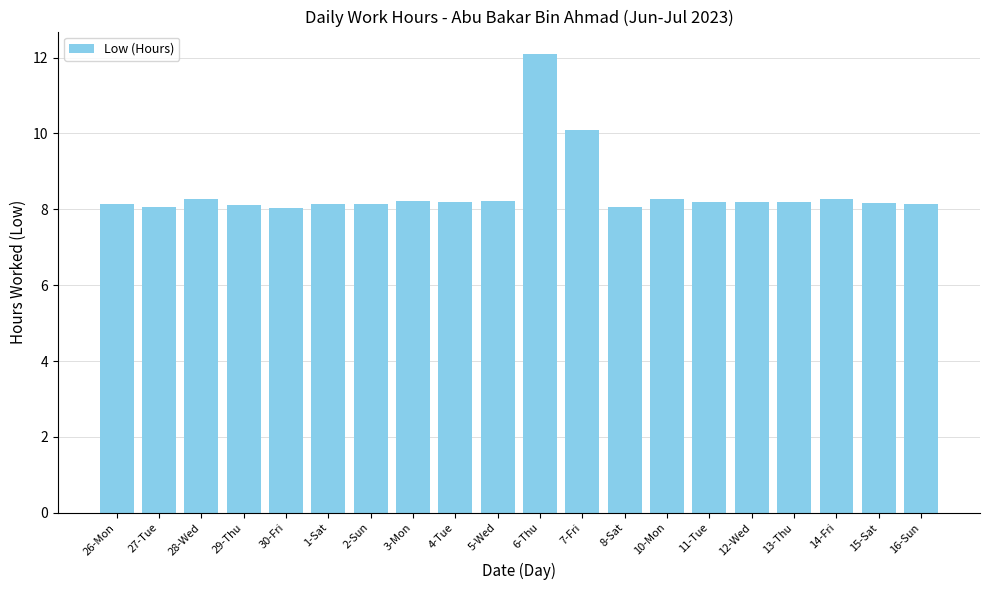

At which label is the value closest to 10?

7-Fri